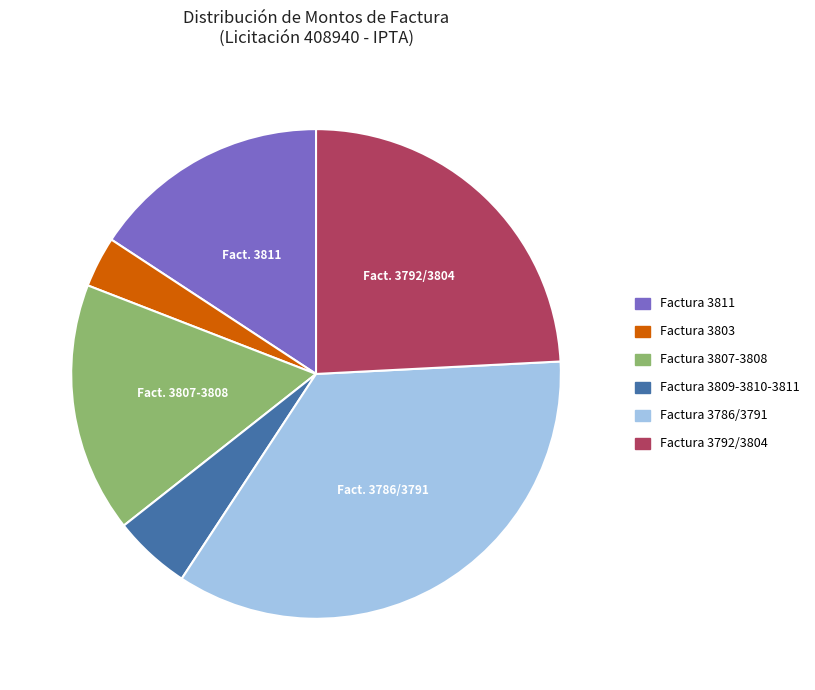

Does Factura 3811 account for over 50% of the chart?

No